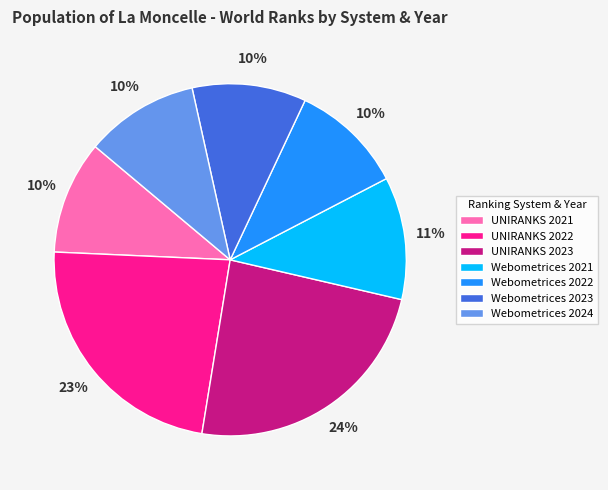

Between Webometrices 2021 and Webometrices 2023, which is larger?

Webometrices 2021